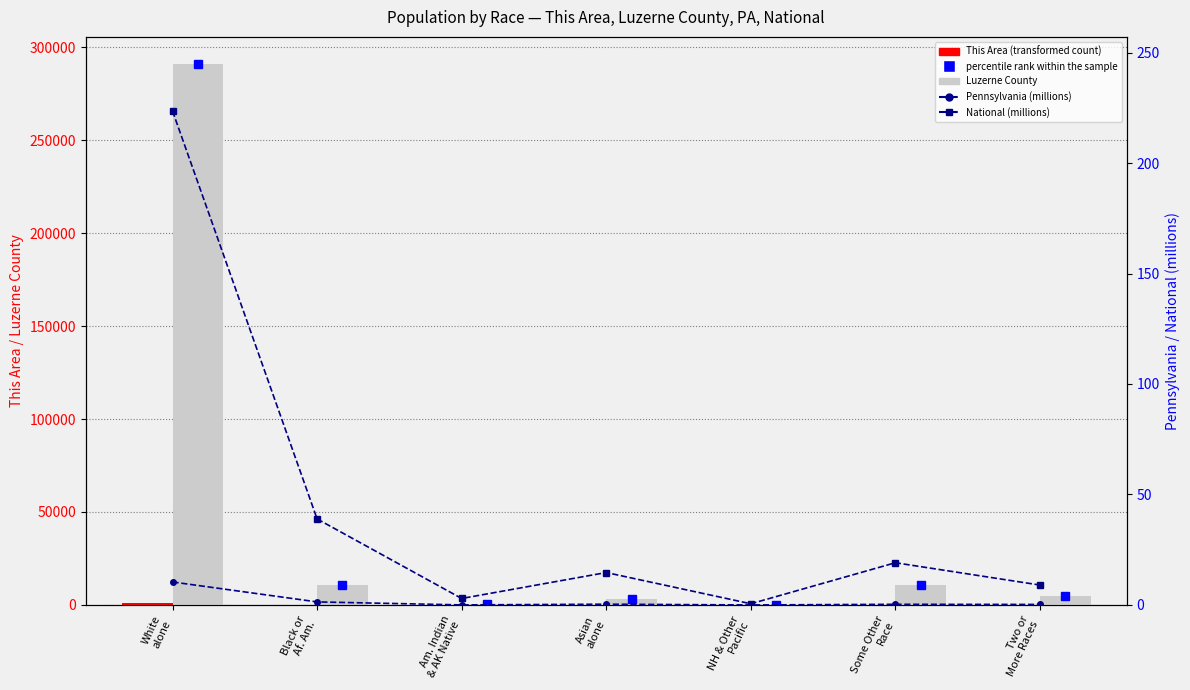

Reading left to right, extract all data points from this chart.

This Area (transformed count): White
alone=1132.0	Black or
Af. Am.=10.0	Am. Indian
& AK Native=4.0	Asian
alone=3.0	NH & Other
Pacific=0.0	Some Other
Race=5.0	Two or
More Races=9.0
Luzerne County: White
alone=290943.0	Black or
Af. Am.=10767.0	Am. Indian
& AK Native=558.0	Asian
alone=3135.0	NH & Other
Pacific=57.0	Some Other
Race=10555.0	Two or
More Races=4903.0
Pennsylvania (millions): White
alone=10.4	Black or
Af. Am.=1.4	Am. Indian
& AK Native=0.0	Asian
alone=0.3	NH & Other
Pacific=0.0	Some Other
Race=0.3	Two or
More Races=0.2
National (millions): White
alone=223.6	Black or
Af. Am.=38.9	Am. Indian
& AK Native=2.9	Asian
alone=14.7	NH & Other
Pacific=0.5	Some Other
Race=19.1	Two or
More Races=9.0